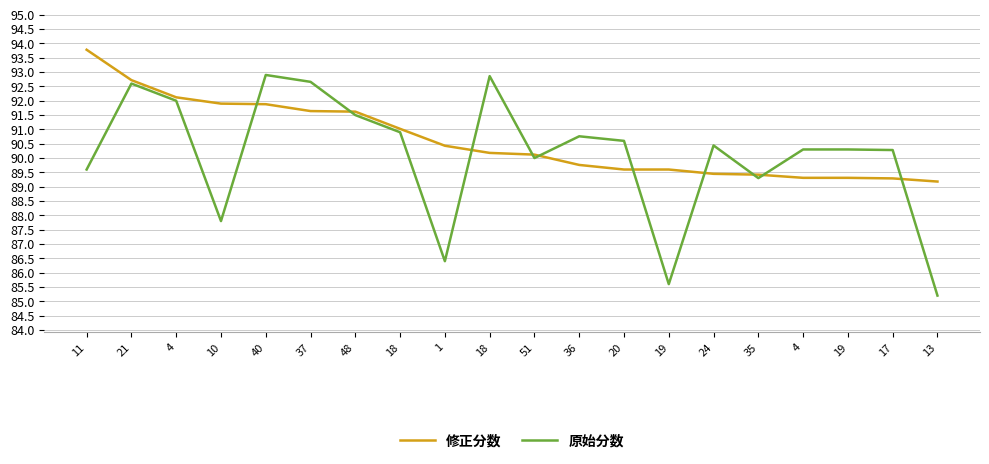

Is this an area chart (filled region under the line)?

No